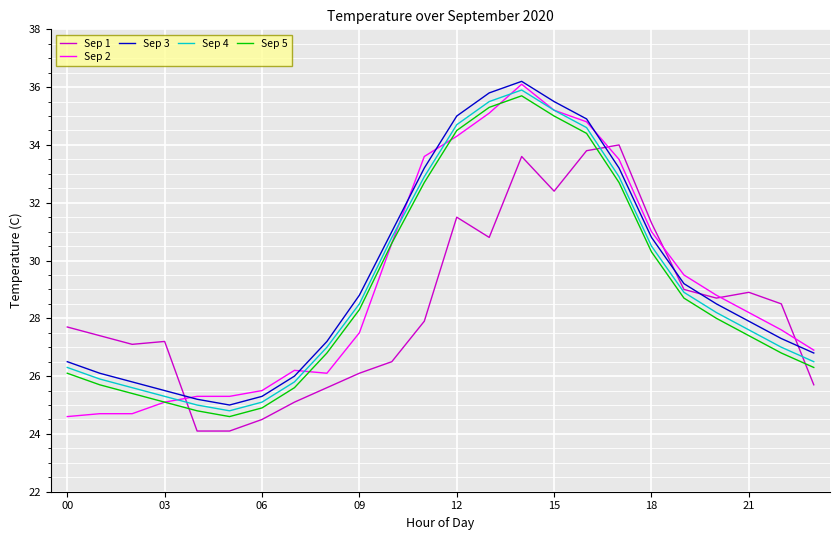

What is the minimum value shown in the chart?

24.1